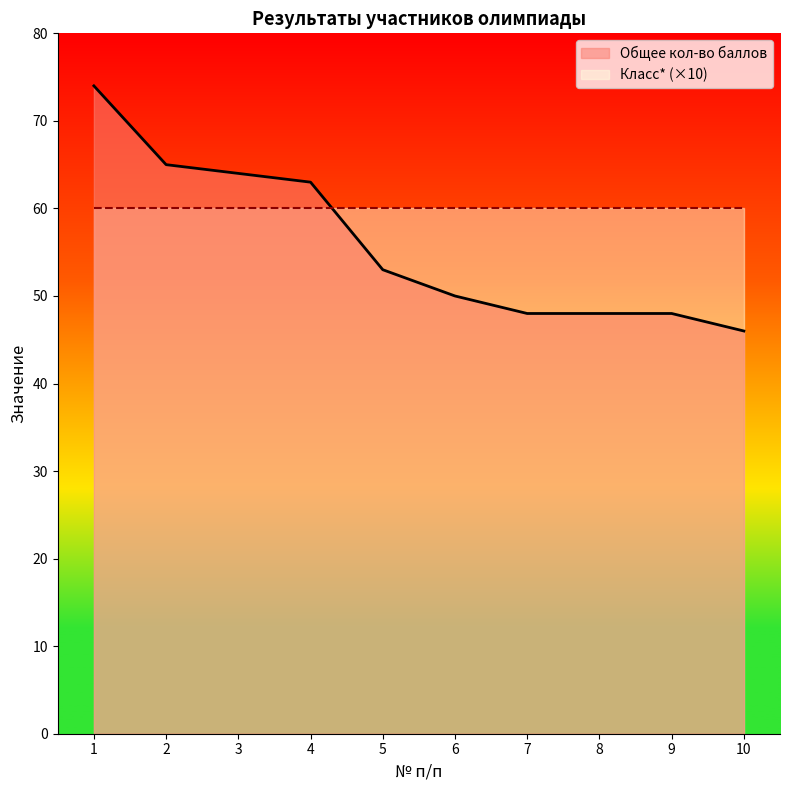

The chart shows a value of 48 at 7. True or false?

True